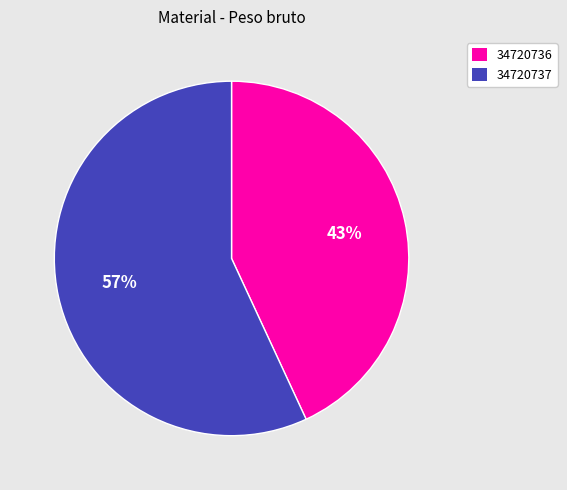

Is the sum of 34720736 and 34720737 greater than half?

Yes